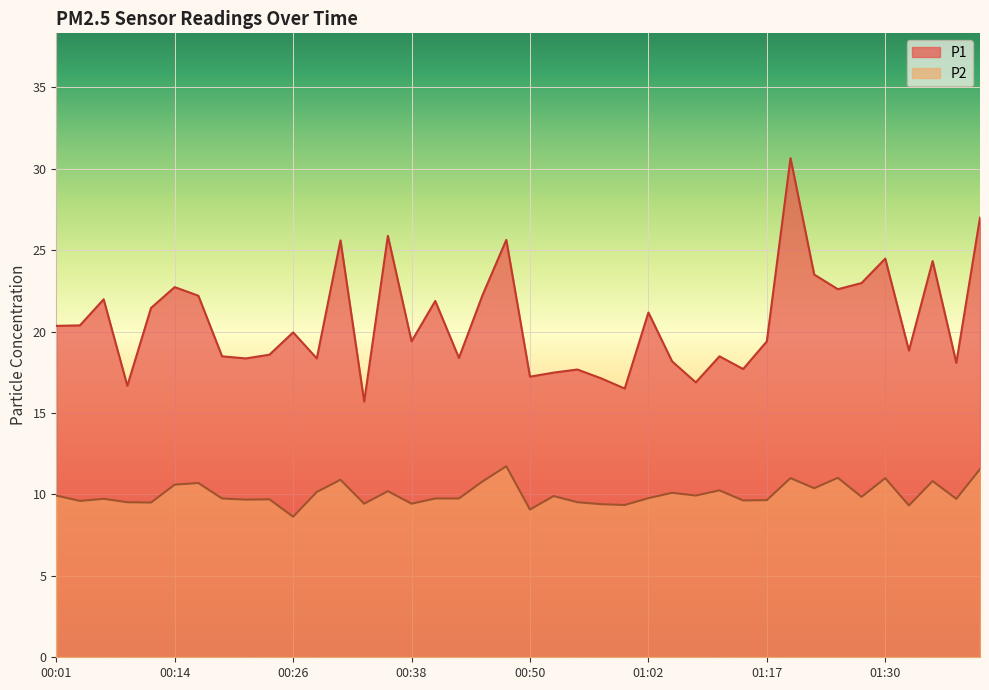

Reading left to right, extract all data points from this chart.

P1: 00:01=20.4	00:04=20.4	00:06=22.0	00:09=16.7	00:11=21.4	00:14=22.7	00:16=22.2	00:18=18.5	00:21=18.4	00:23=18.6	00:26=19.9	00:28=18.4	00:31=25.6	00:33=15.7	00:35=25.9	00:38=19.4	00:40=21.9	00:43=18.4	00:45=22.2	00:48=25.6	00:50=17.2	00:52=17.5	00:55=17.7	00:57=17.1	01:00=16.5	01:02=21.2	01:05=18.2	01:10=16.9	01:12=18.5	01:15=17.7	01:17=19.4	01:20=30.6	01:22=23.5	01:25=22.6	01:27=23.0	01:30=24.5	01:32=18.8	01:35=24.3	01:37=18.1	01:40=27.0
P2: 00:01=9.9	00:04=9.6	00:06=9.7	00:09=9.5	00:11=9.5	00:14=10.6	00:16=10.7	00:18=9.8	00:21=9.7	00:23=9.7	00:26=8.6	00:28=10.2	00:31=10.9	00:33=9.4	00:35=10.2	00:38=9.4	00:40=9.8	00:43=9.8	00:45=10.8	00:48=11.7	00:50=9.1	00:52=9.9	00:55=9.5	00:57=9.4	01:00=9.3	01:02=9.8	01:05=10.1	01:10=9.9	01:12=10.2	01:15=9.6	01:17=9.7	01:20=11.0	01:22=10.4	01:25=11.0	01:27=9.8	01:30=11.0	01:32=9.3	01:35=10.8	01:37=9.7	01:40=11.6